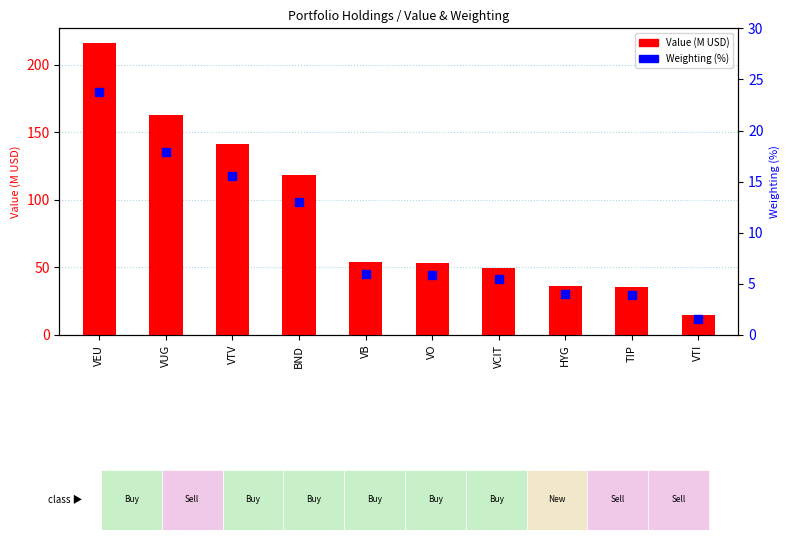

At how many categories does at least one series exceed 68?

4